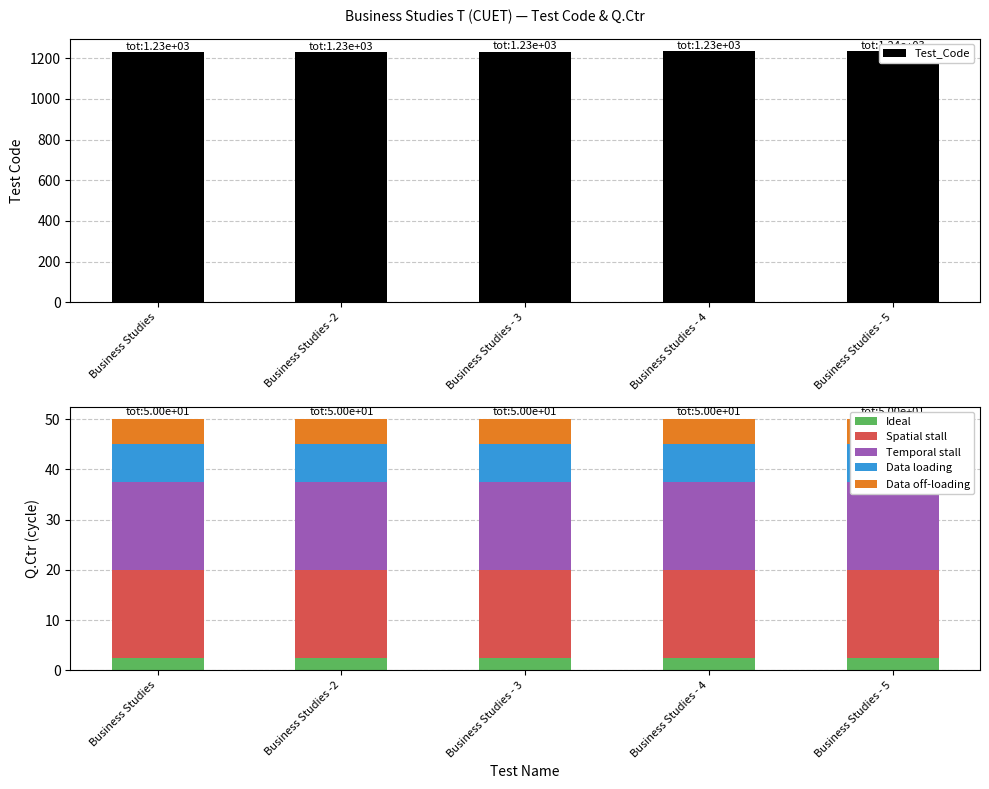

Which category has the highest value across all series?

Business Studies - 5